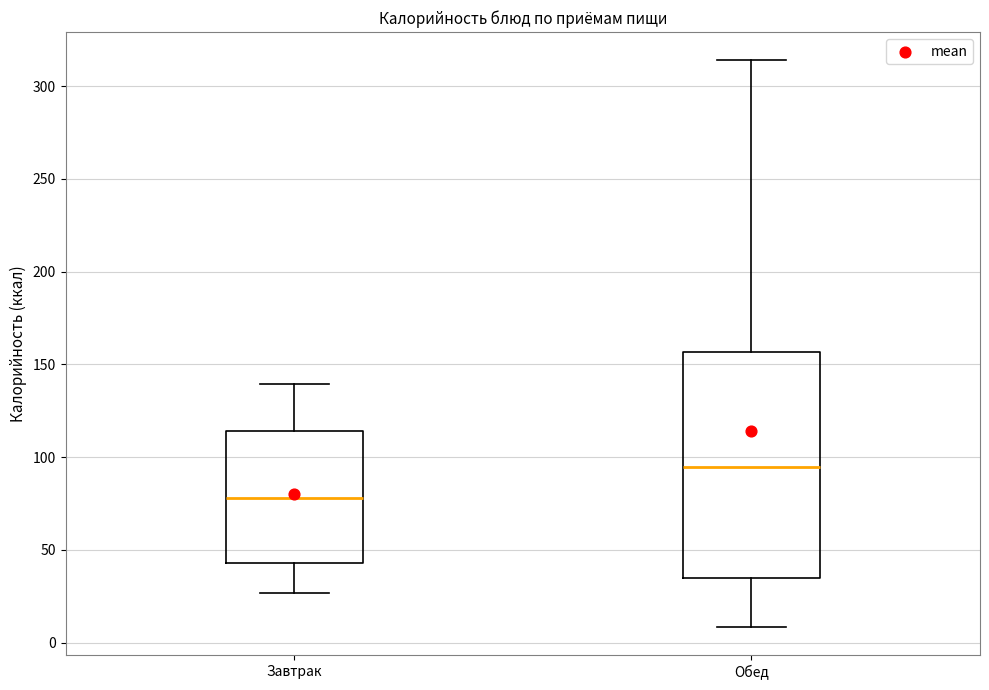

Which box is the tallest, from its lower edge to its upper edge?

Обед